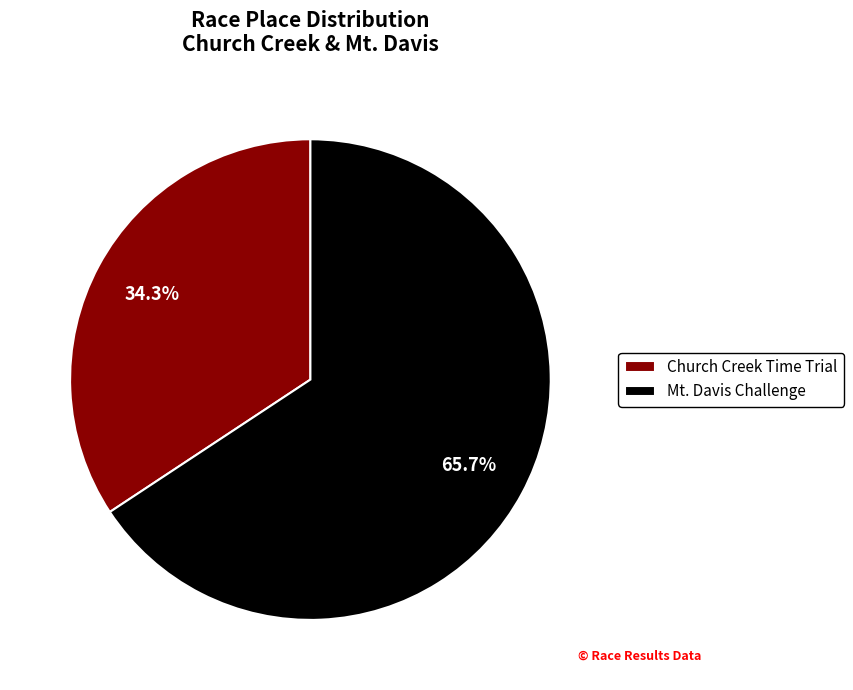

How many segments does this pie chart have?

2